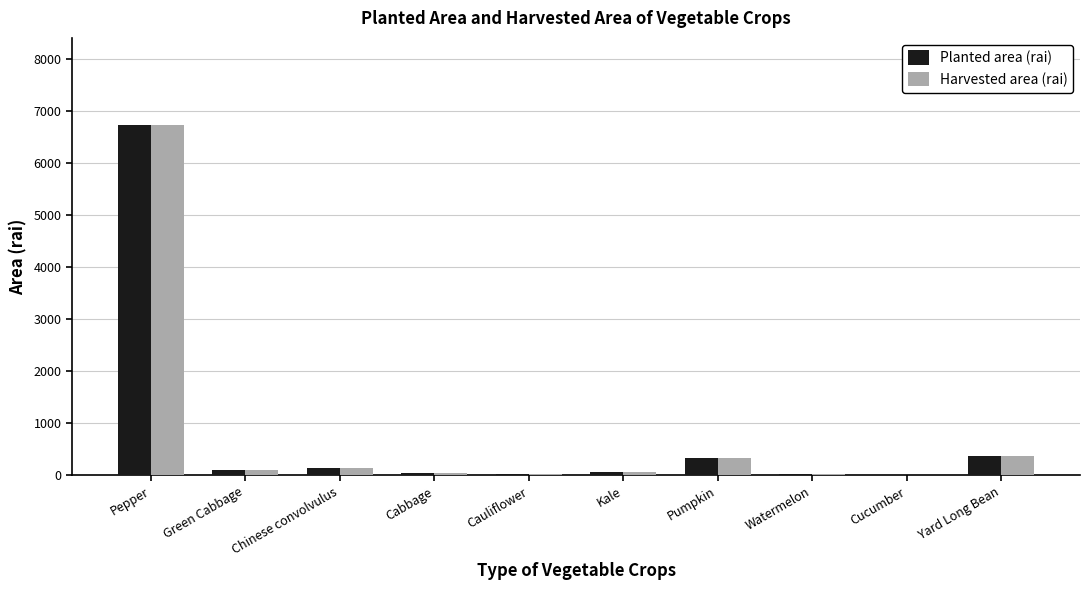

Read the Planted area (rai) value at Yard Long Bean.

366